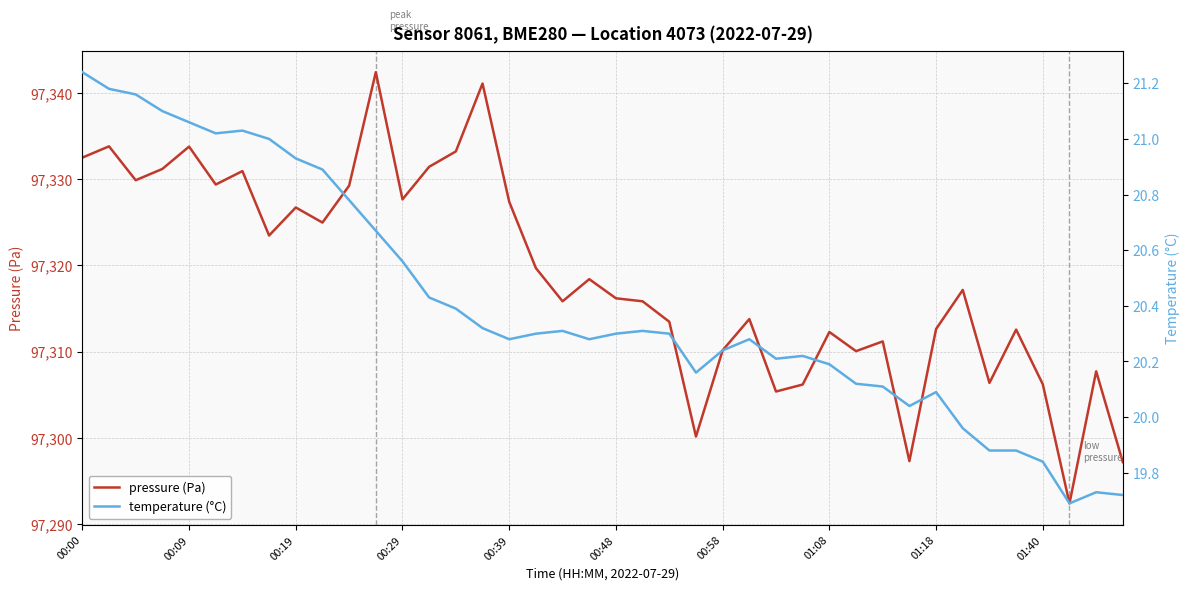

True or false: temperature (°C) and pressure (Pa) intersect in this chart.

False